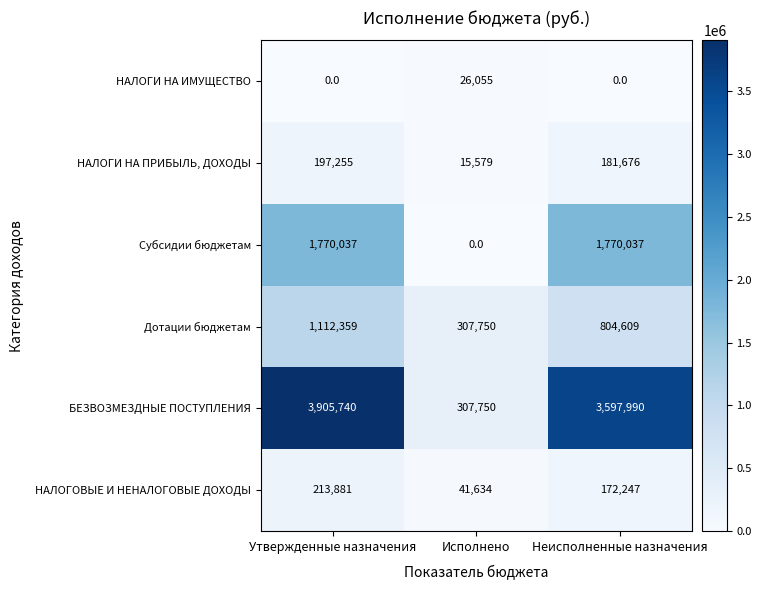

Which series has the widest spread of values?

БЕЗВОЗМЕЗДНЫЕ ПОСТУПЛЕНИЯ